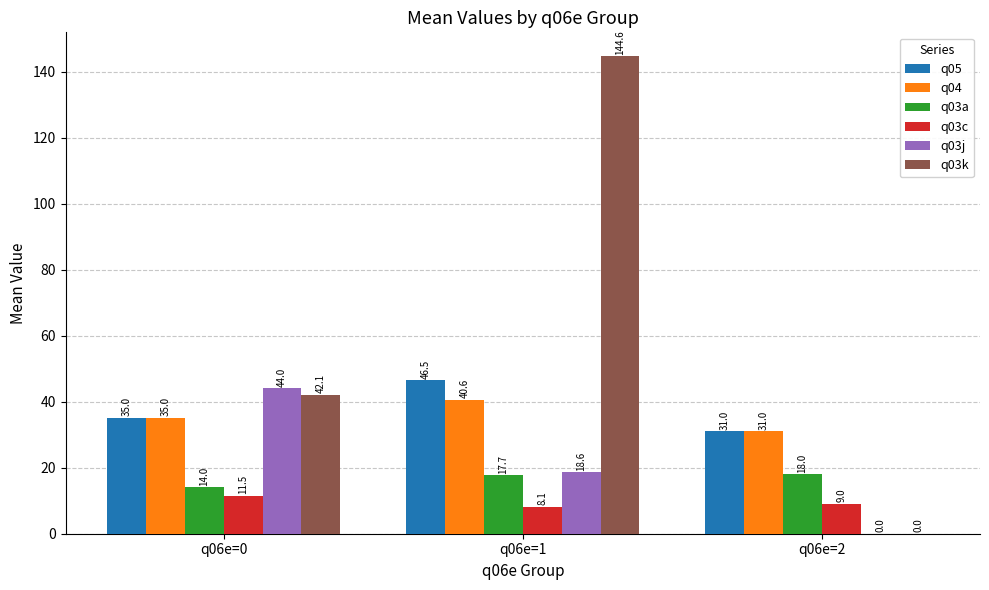

Which series has the largest total across all categories?

q03k